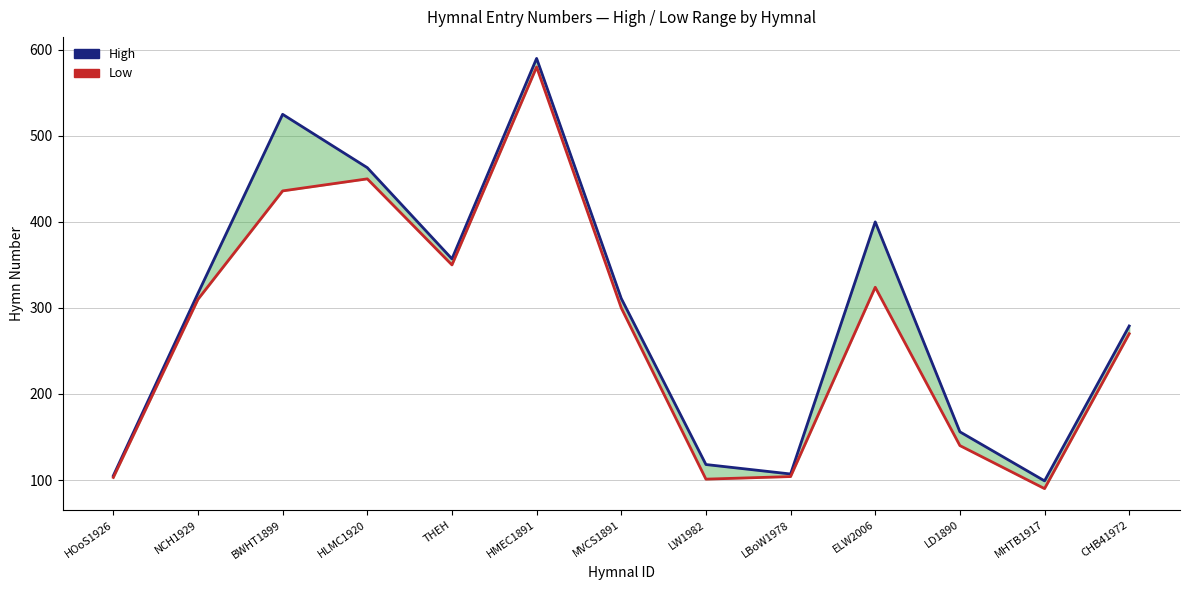

At which label does Low reach its minimum?

MHTB1917